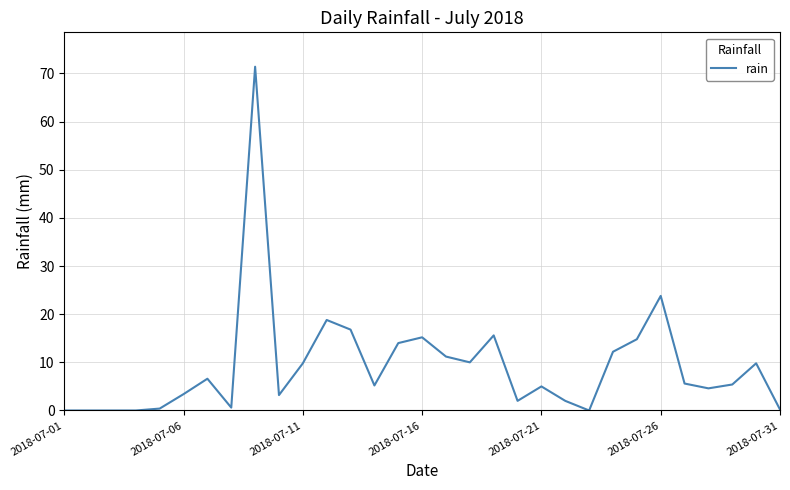

What is the maximum value shown in the chart?

71.4